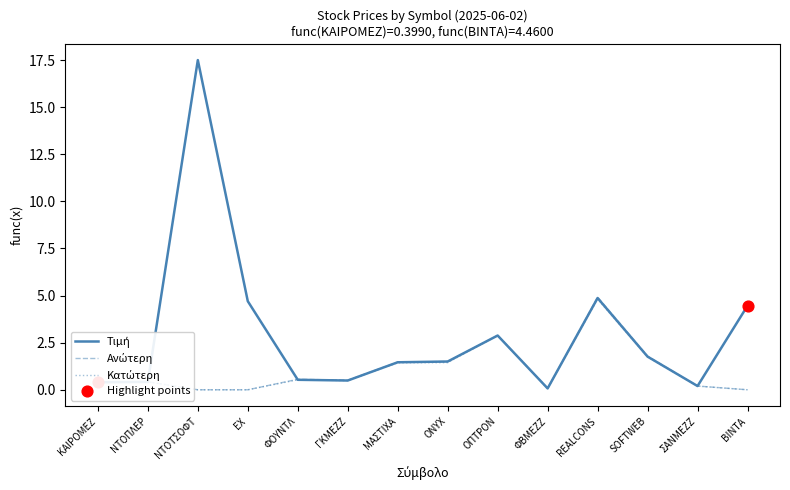

What is the greatest value displayed?

17.5